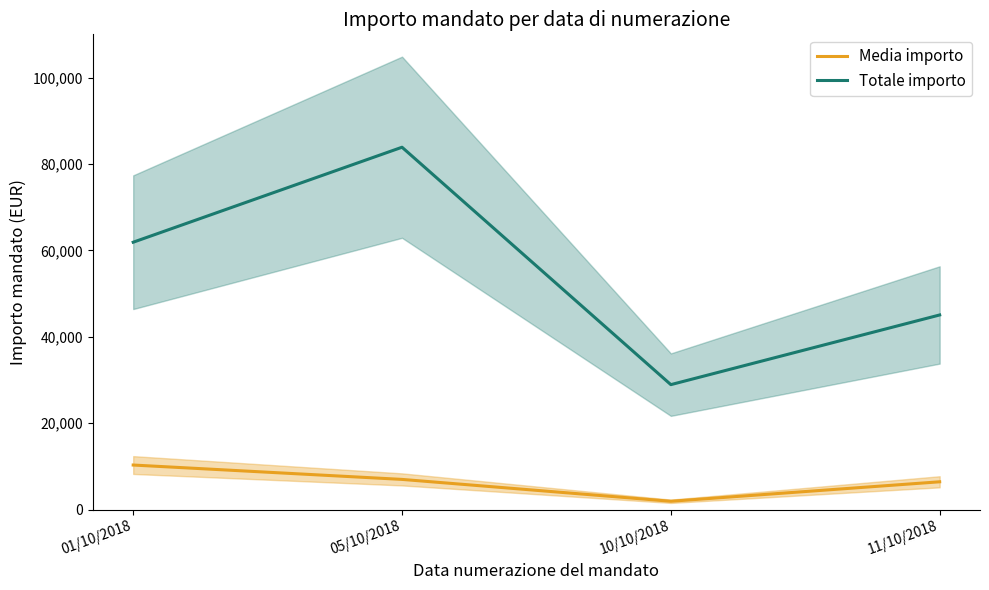

At which label is Media importo closest to 6123?

11/10/2018